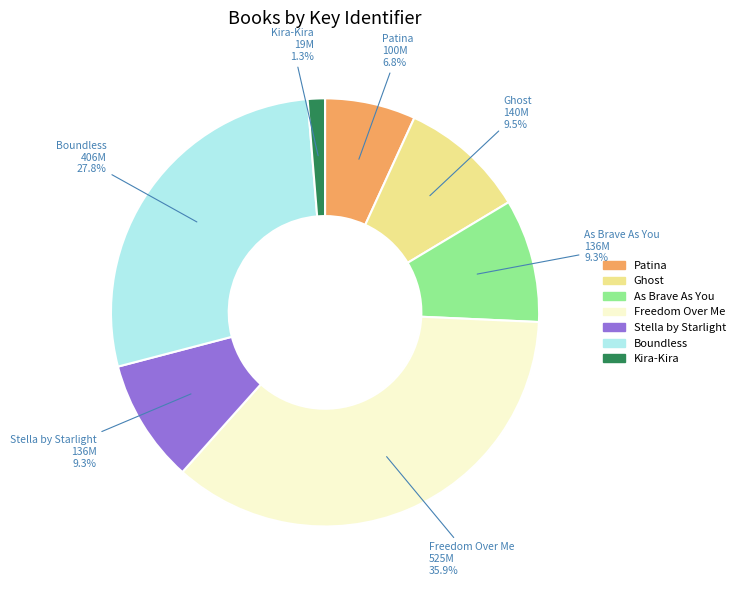

Between Stella by Starlight and Kira-Kira, which is larger?

Stella by Starlight